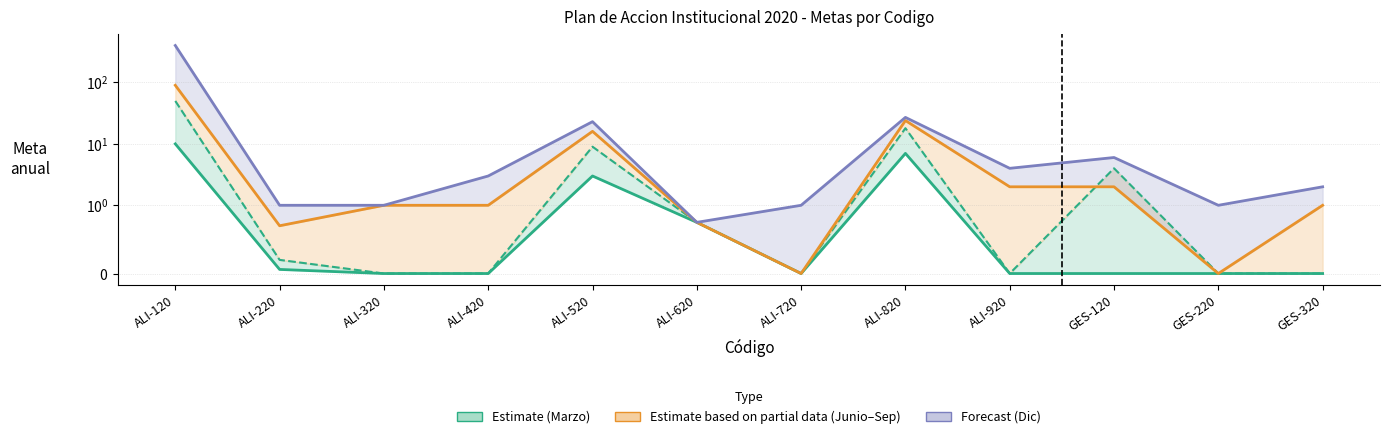

Read the Meta a marzo 30 (line) value at ALI-520.

3.0